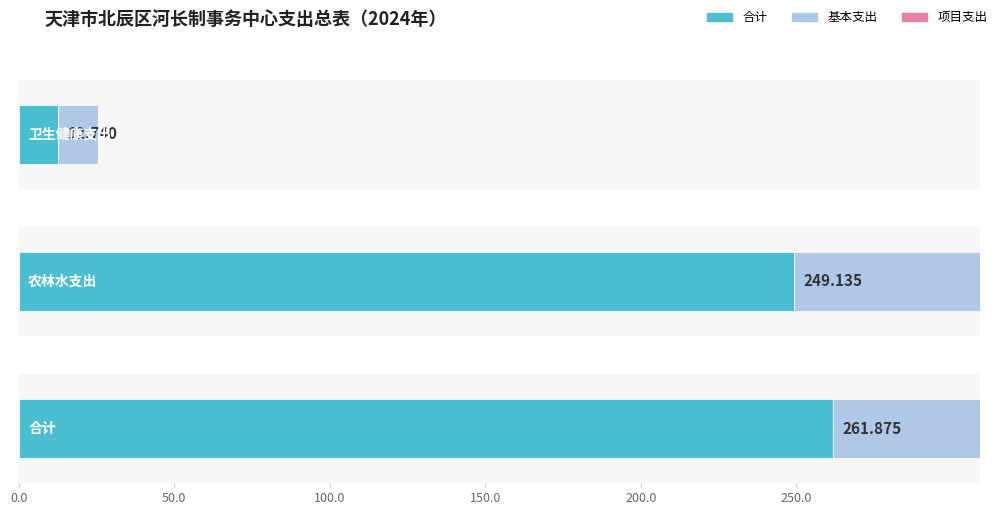

Does the chart contain any negative values?

No